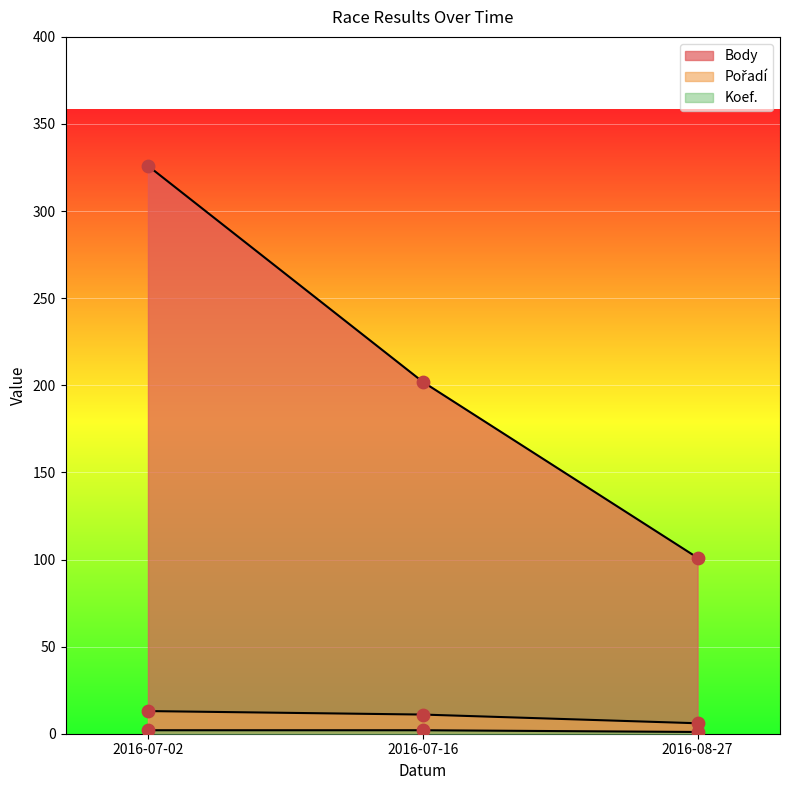

Is the value of Body at 2016-07-16 greater than the value of Koef. at 2016-08-27?

Yes